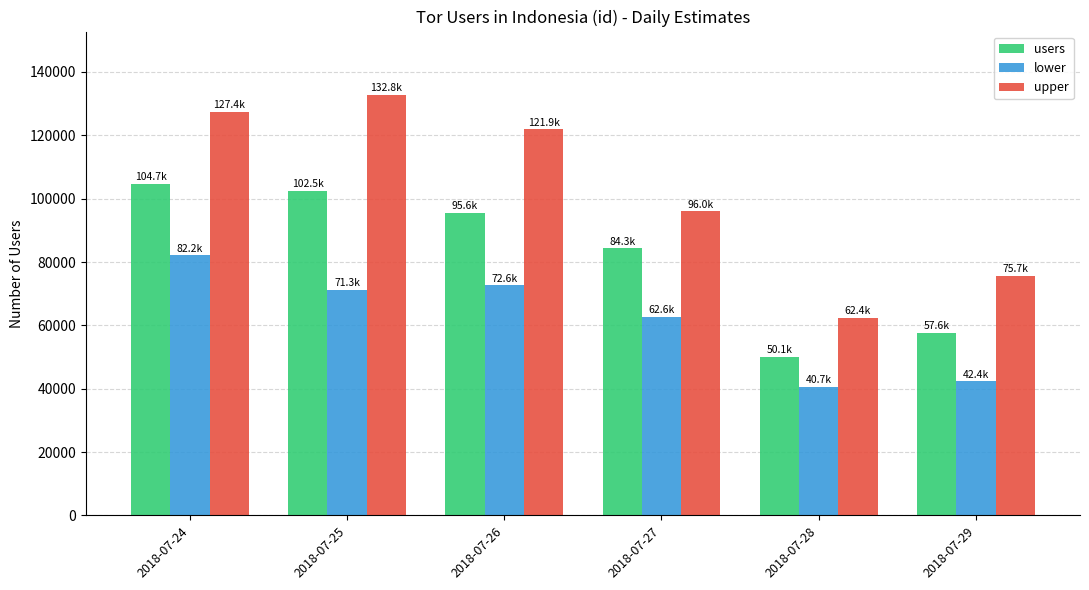

What is the spread (max minus min) of values at 2018-07-27?

33388